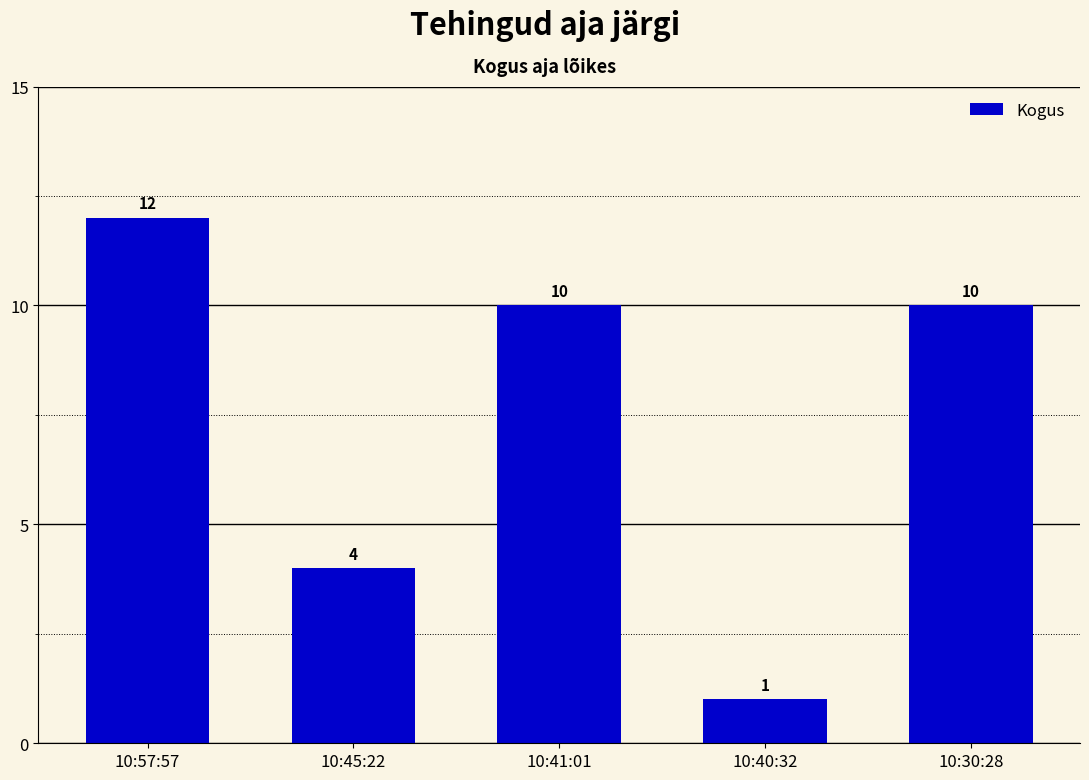

What is the difference between the maximum and minimum values?

11